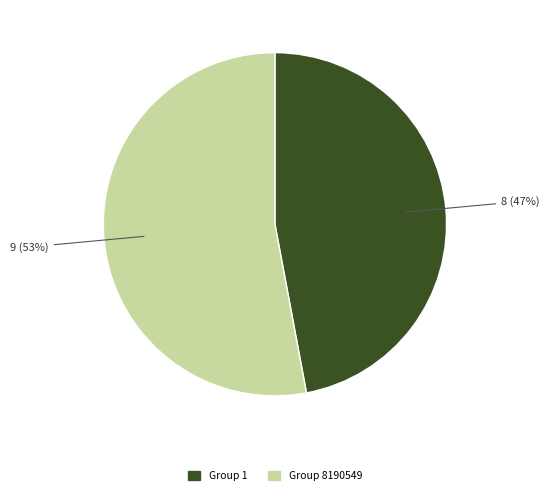

Does any single category account for the majority?

Yes